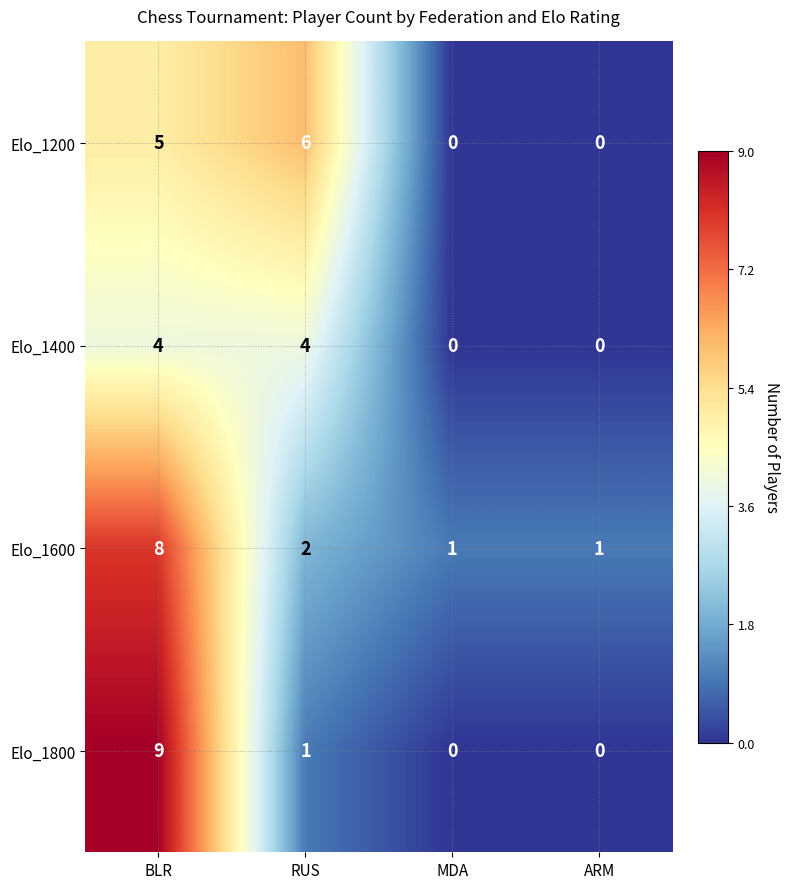

What is the maximum value shown in the chart?

9